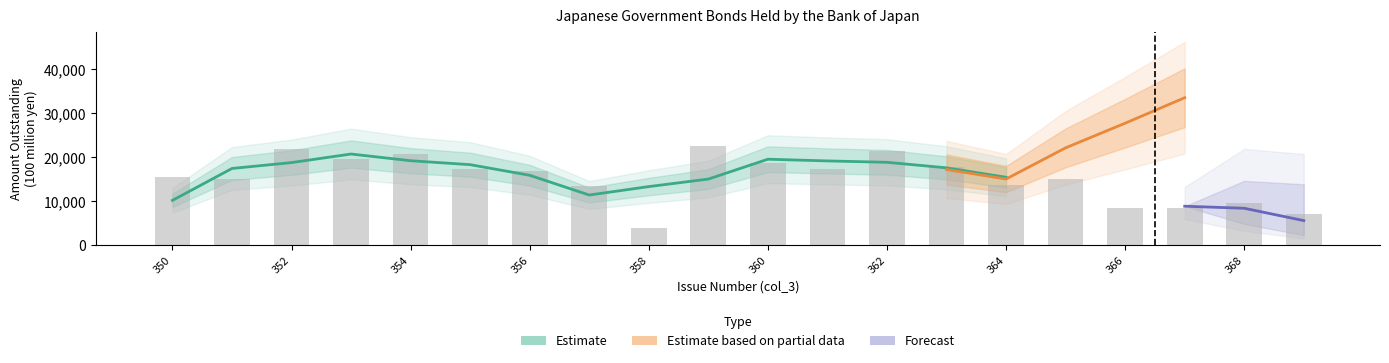

Rank the categories by value from highest to lowest.

359, 352, 362, 354, 353, 360, 363, 361, 355, 356, 350, 365, 351, 364, 357, 368, 367, 366, 369, 358